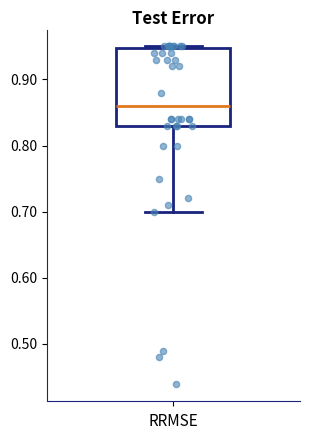

Read this box plot against the y-axis: the position of the median line, the range covered by the box, and the ends of both whiskers. The values are not printed on the chart, so give them approximately, as read against the axis.

median 0.86, box 0.83 to 0.95, whiskers 0.70 to 0.95